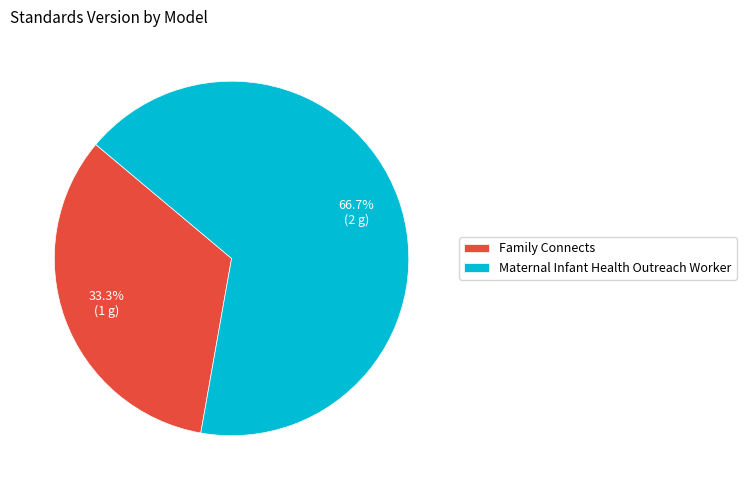

Rank the categories by value from highest to lowest.

Maternal Infant Health Outreach Worker, Family Connects